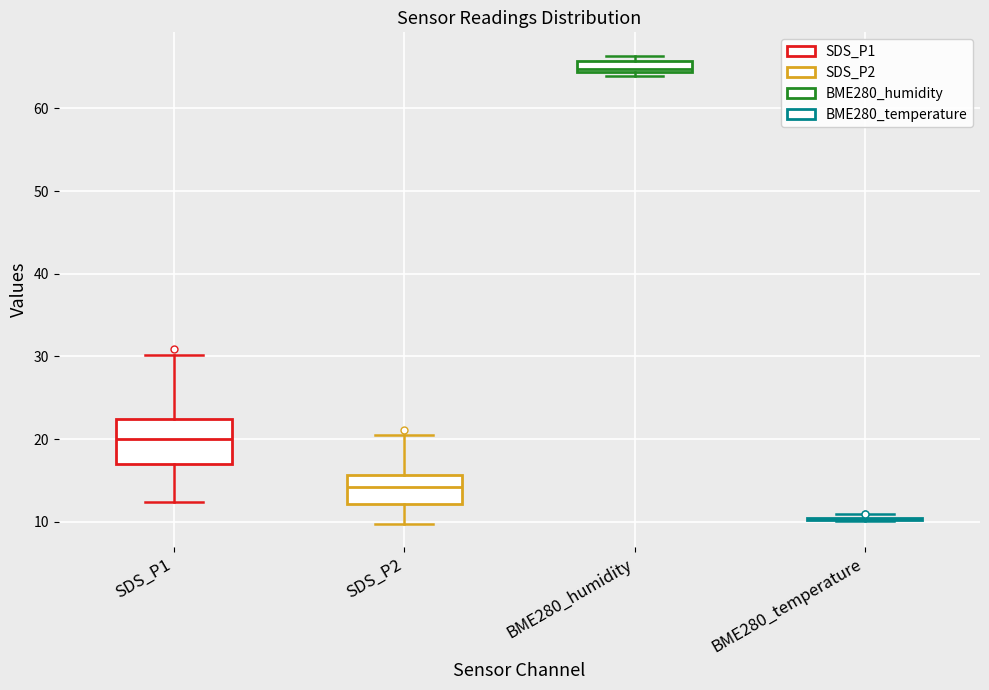

Which box is the tallest, from its lower edge to its upper edge?

SDS_P1